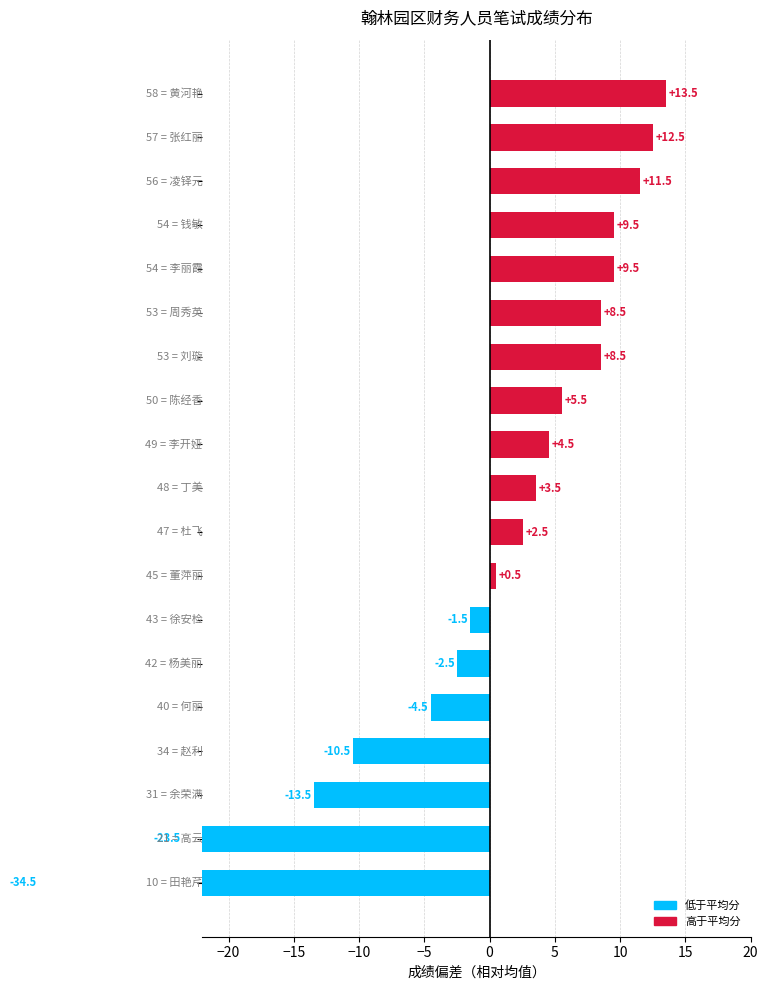

What is the difference between the values at −10 and 5?

1.0